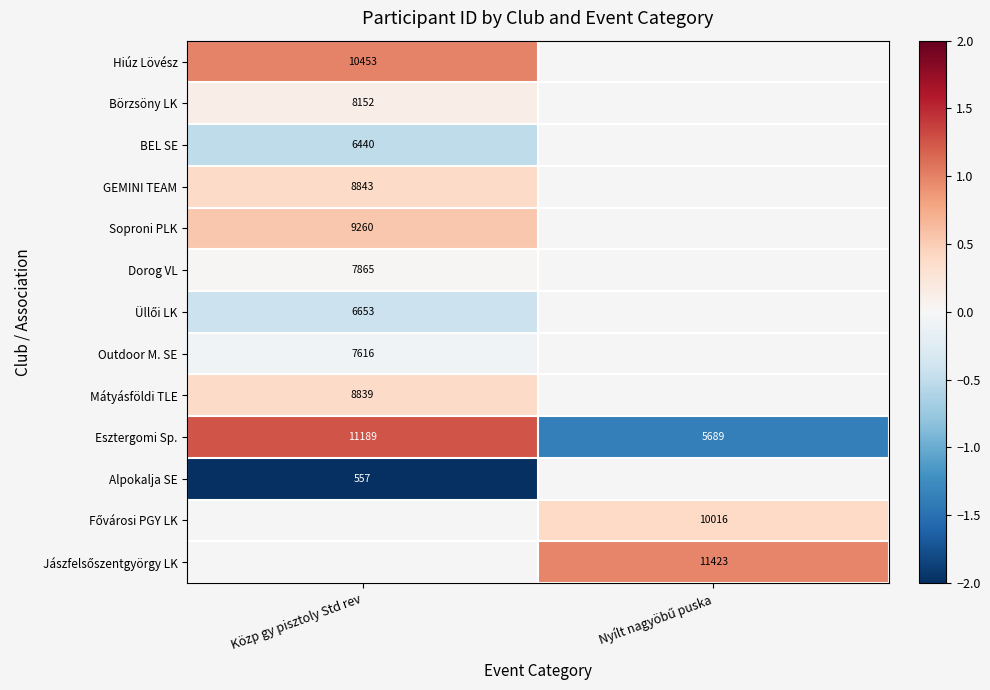

Rank the series by their maximum value, from lowest to highest.

Alpokalja SE, BEL SE, Üllői LK, Outdoor M. SE, Dorog VL, Börzsöny LK, Mátyásföldi TLE, GEMINI TEAM, Soproni PLK, Hiúz Lövész, Esztergomi Sp., Fővárosi PGY LK, Jászfelsőszentgyörgy LK